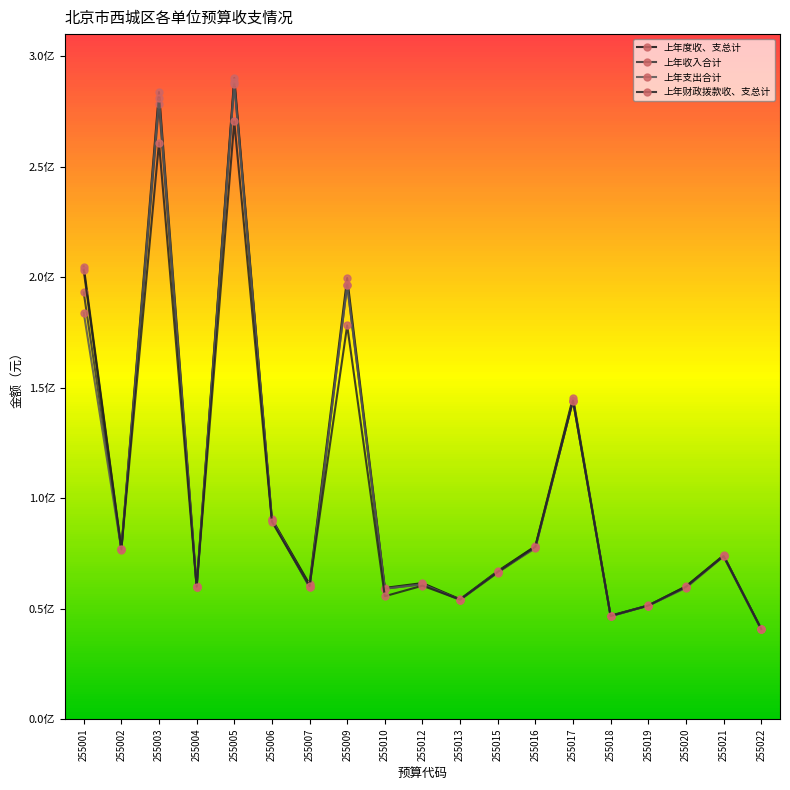

What is the difference between the 上年度收、支总计 values at 255004 and 255007?

887702.8